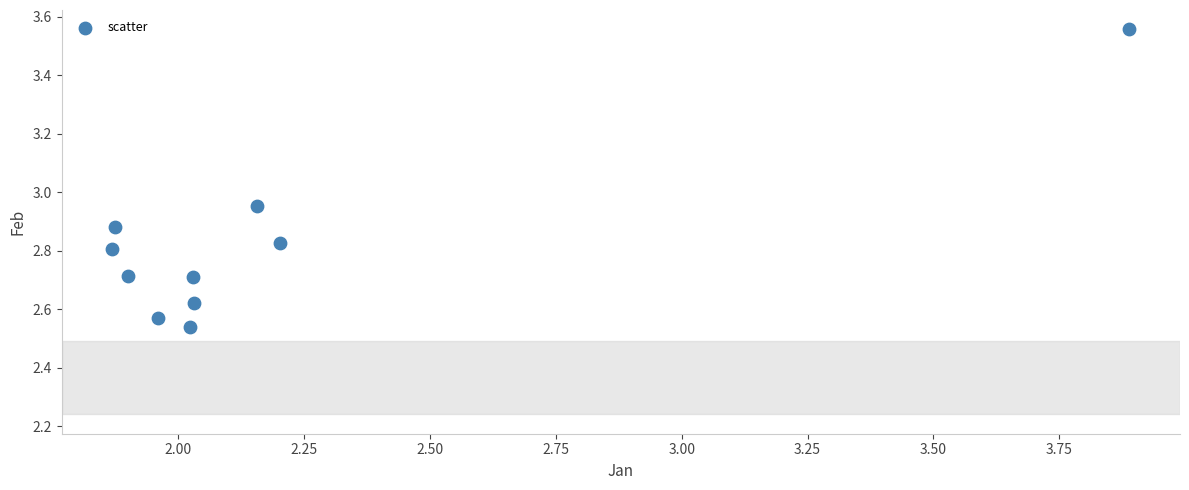

What is the average X value?

2.2